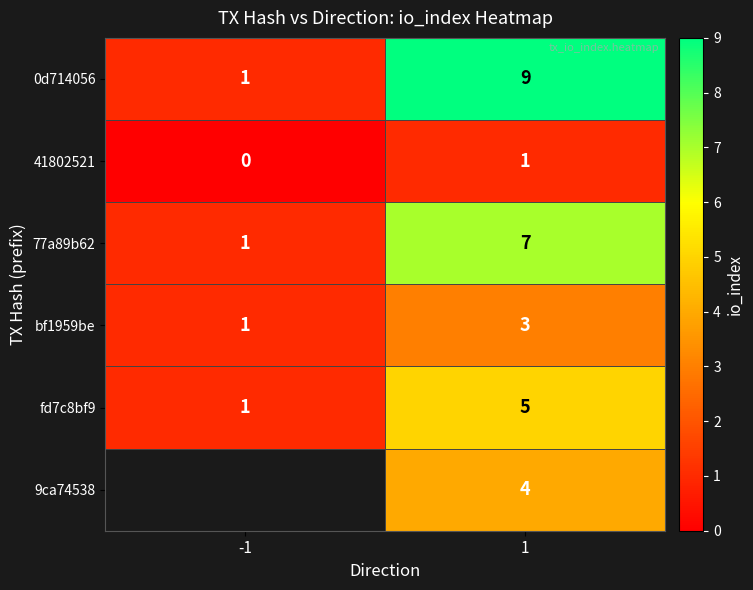

What is the highest value of the fd7c8bf9 series?

5